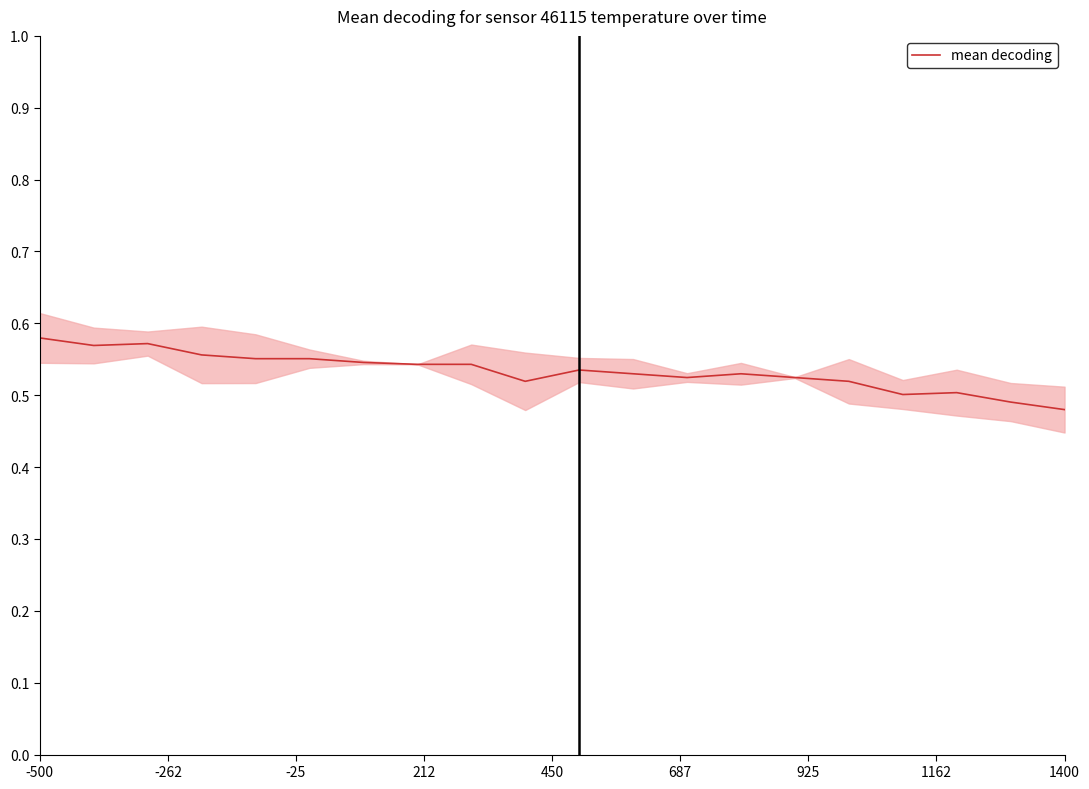

Is it true that the value at 1400 is 0.5?

True